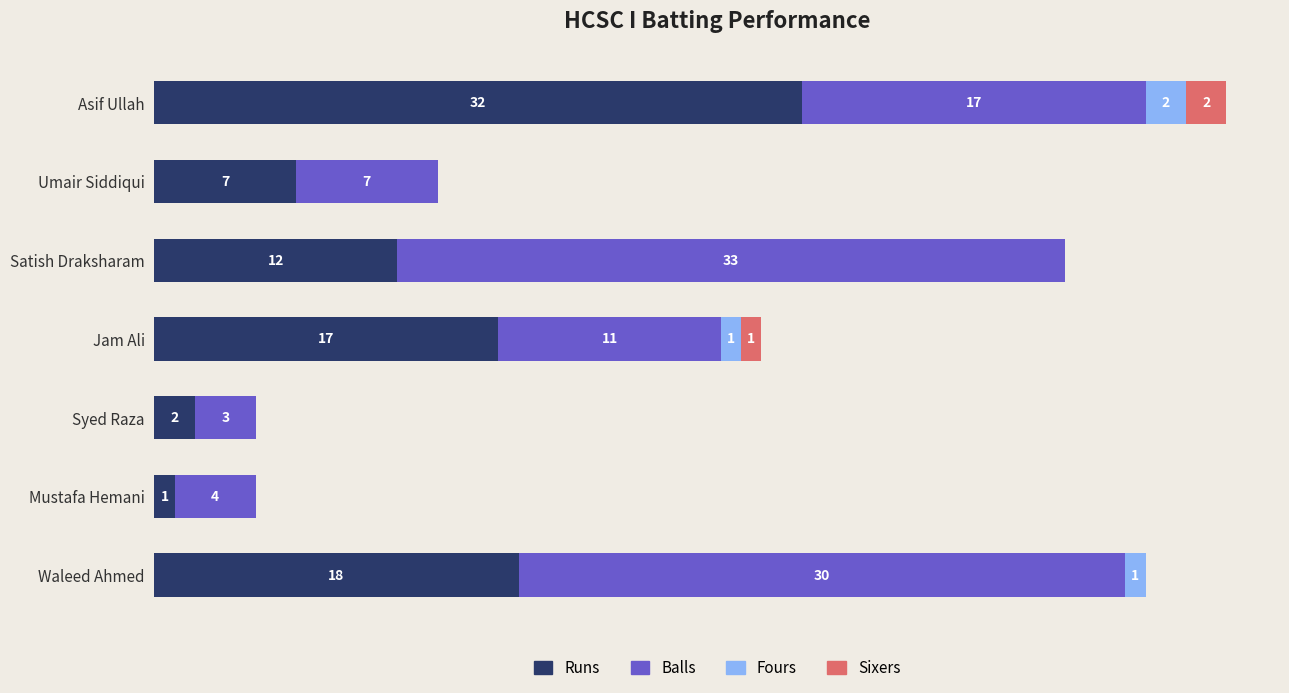

At which category is the sum across all series the highest?

Asif Ullah